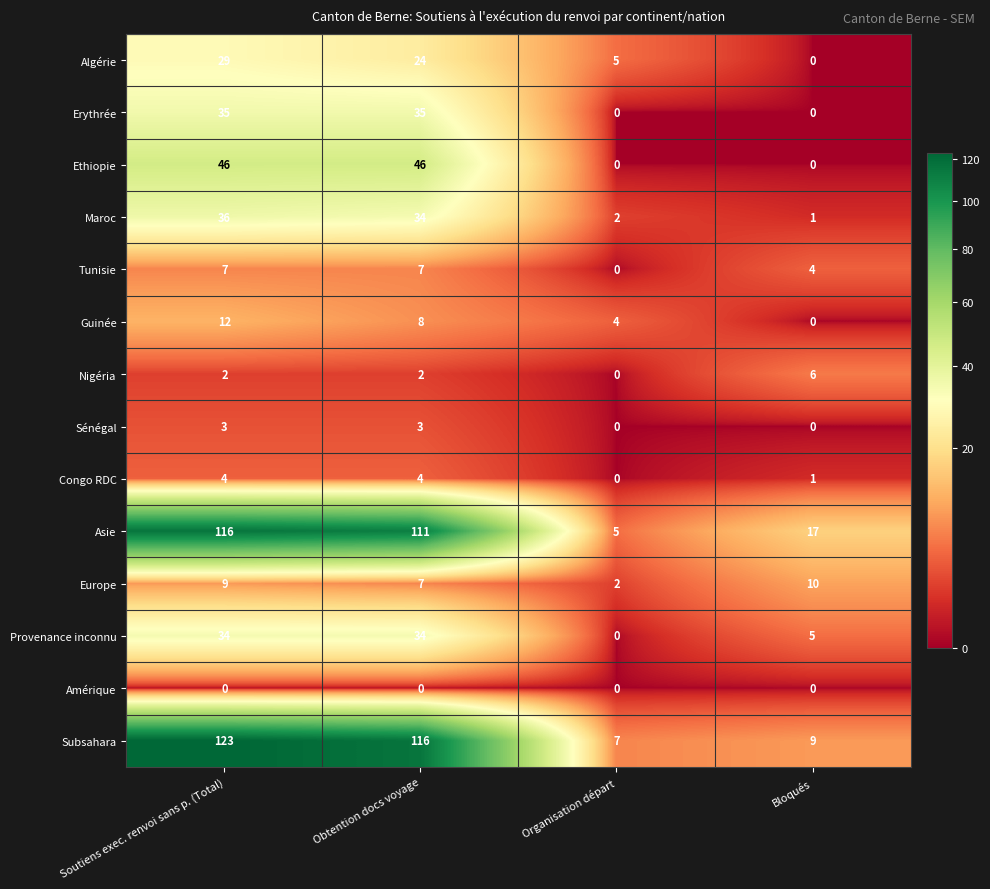

What is the sum of all Subsahara values?

255